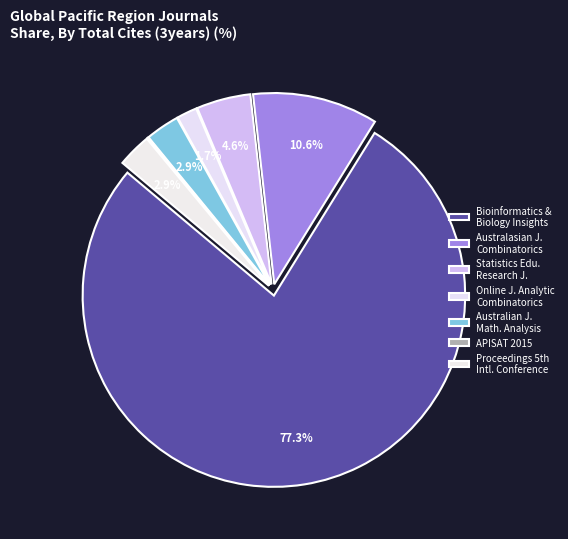

What is the majority slice?

Bioinformatics and Biology Insights